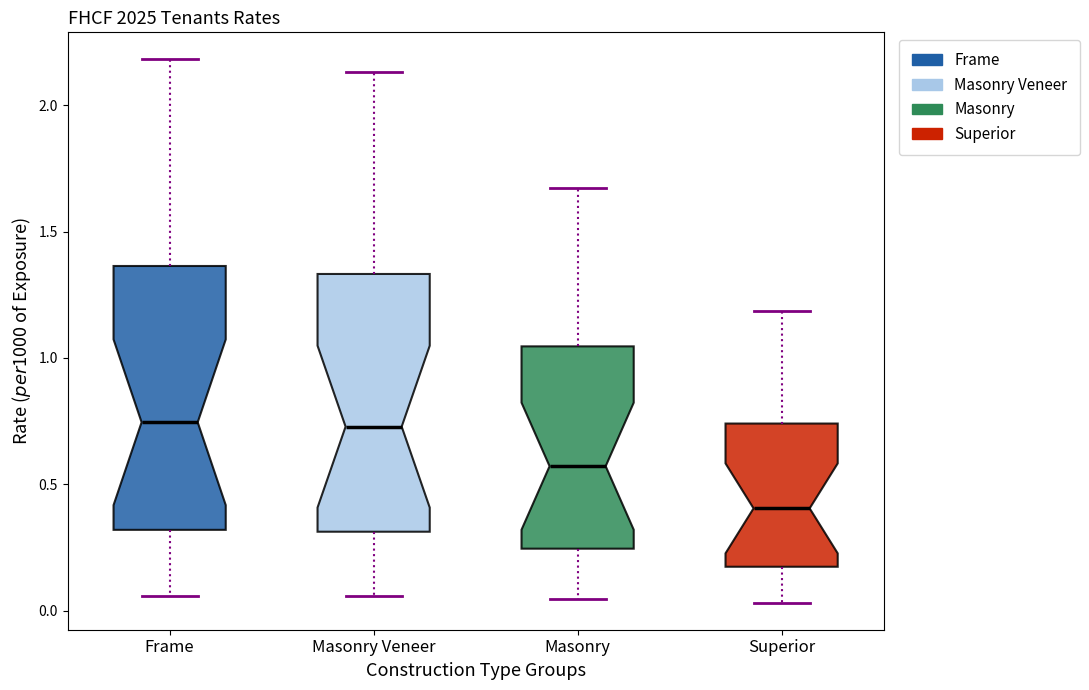

Reading left to right, transcribe this box plot: for each box, give where its median line is, the range the box spans, and where its two whiskers end, as read against the y-axis. The values are not printed on the chart, so give them approximately, as read against the axis.

Frame: median 0.75, box 0.30 to 1.35, whiskers 0.05 to 2.20
Masonry Veneer: median 0.75, box 0.30 to 1.35, whiskers 0.05 to 2.15
Masonry: median 0.55, box 0.25 to 1.05, whiskers 0.05 to 1.65
Superior: median 0.40, box 0.15 to 0.75, whiskers 0.05 to 1.20